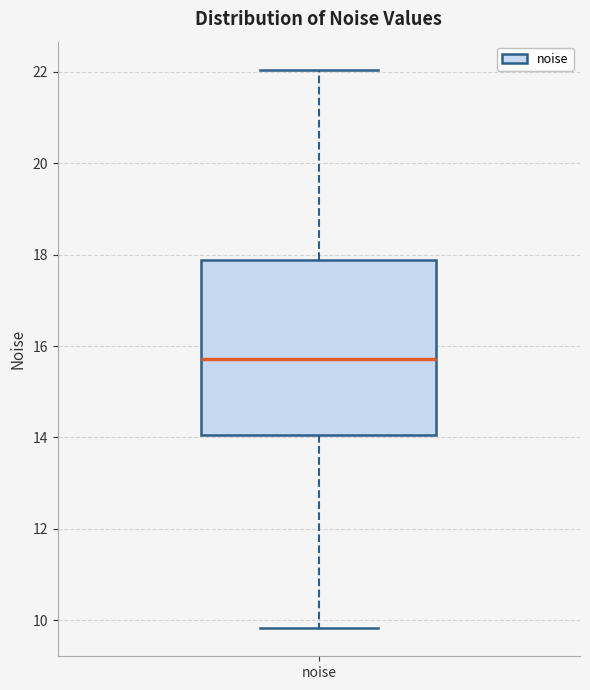

Transcribe this box plot: give where the median line is, the range the box spans, and where the two whiskers end, as read against the y-axis. The values are not printed on the chart, so give them approximately, as read against the axis.

median 15.8, box 14.0 to 17.8, whiskers 9.8 to 22.0